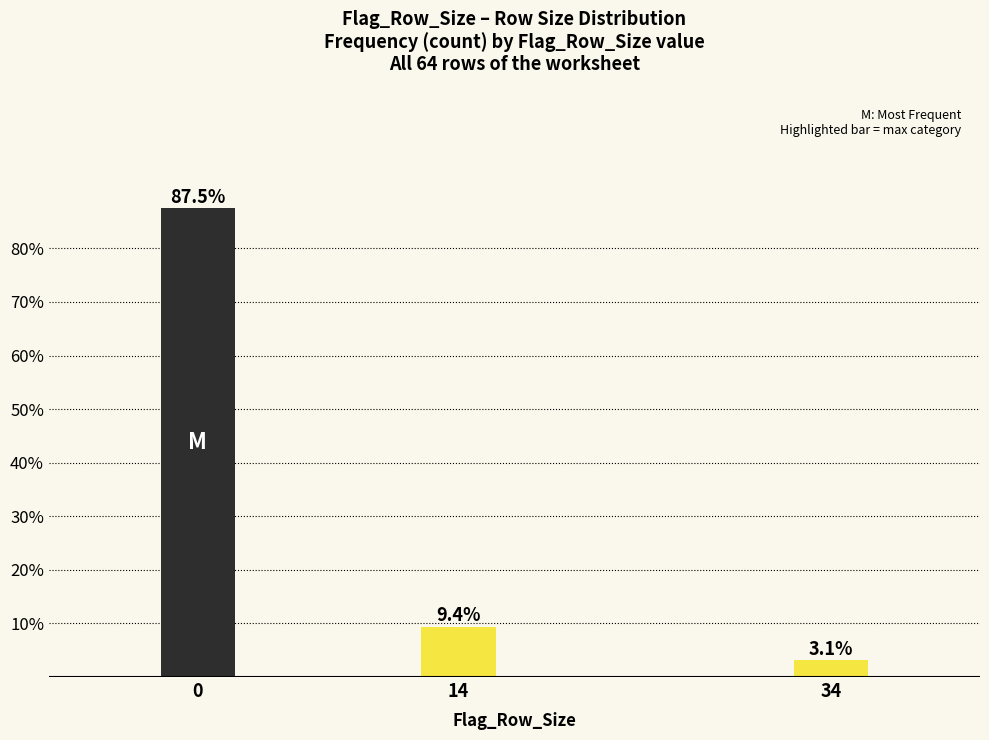

Reading left to right, what are all the values shown in this chart?

0=87.5	14=9.4	34=3.1